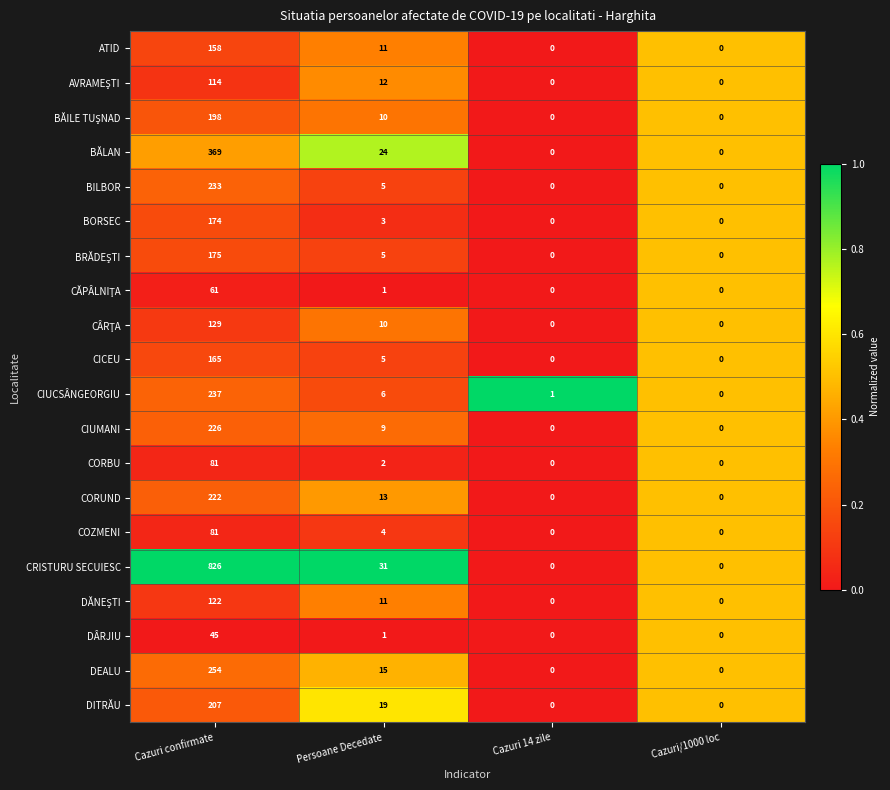

What is the total value across all series at Cazuri confirmate?

4077